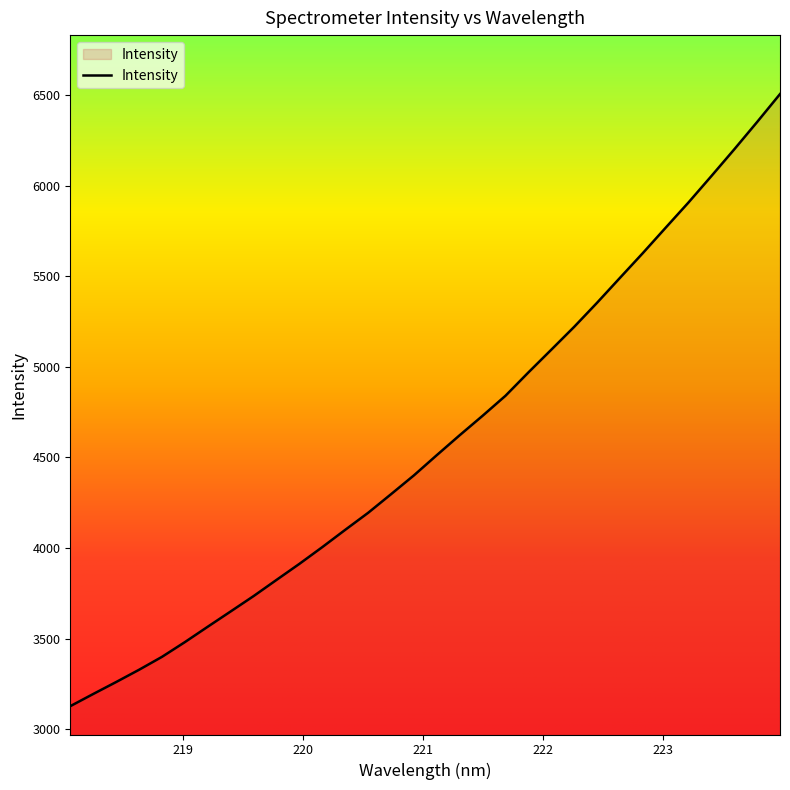

What is the smallest value displayed?

3127.8